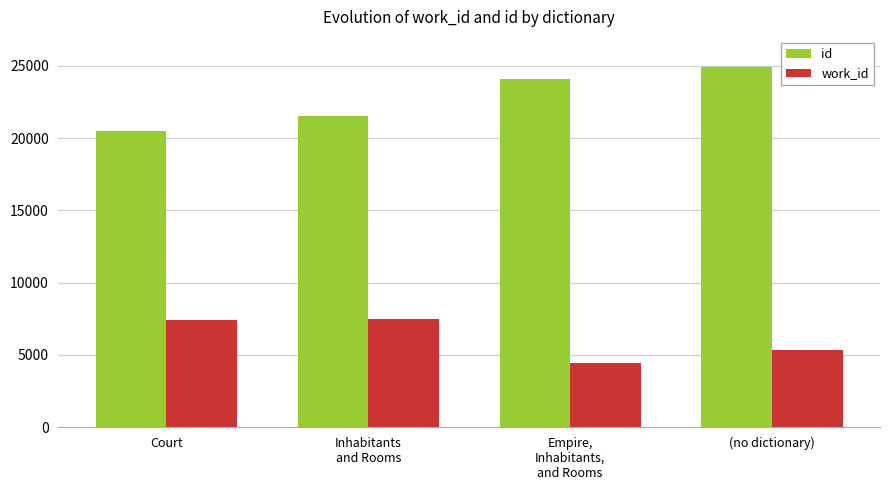

How many distinct data groups are displayed?

2